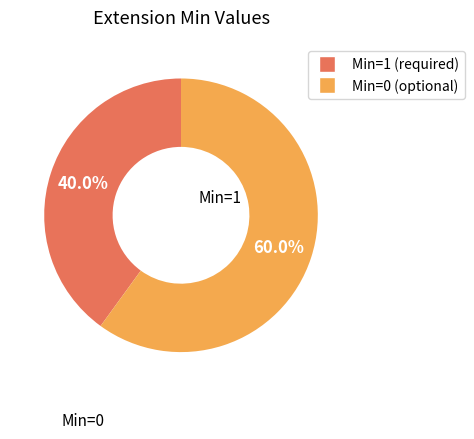

How many slices are in this pie chart?

2